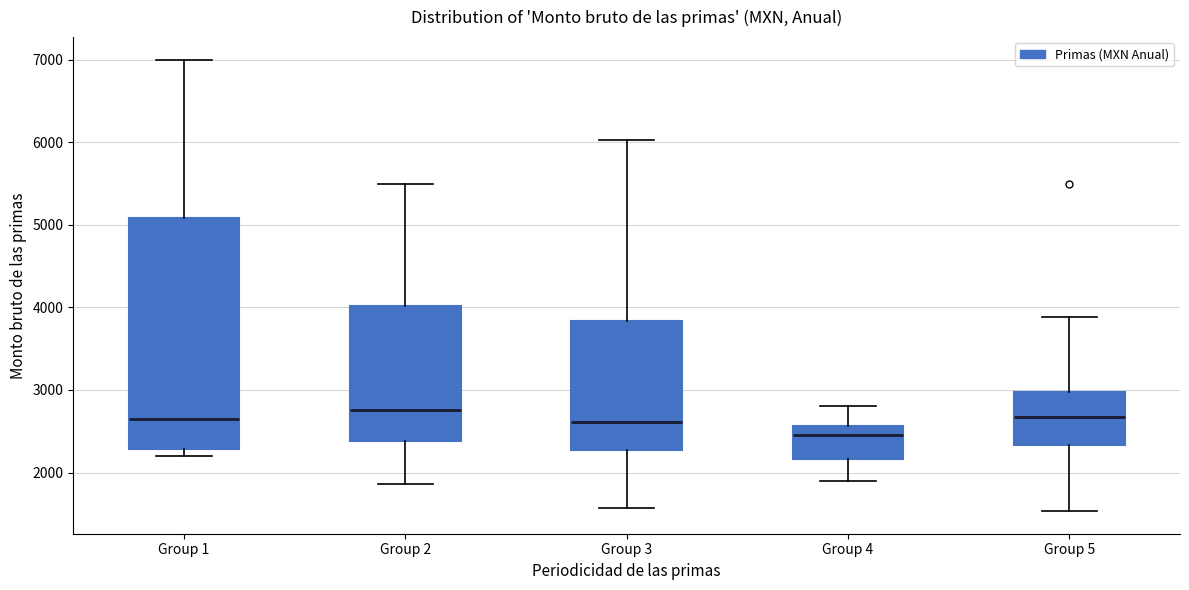

Which box has the lowest median line?

Group 4